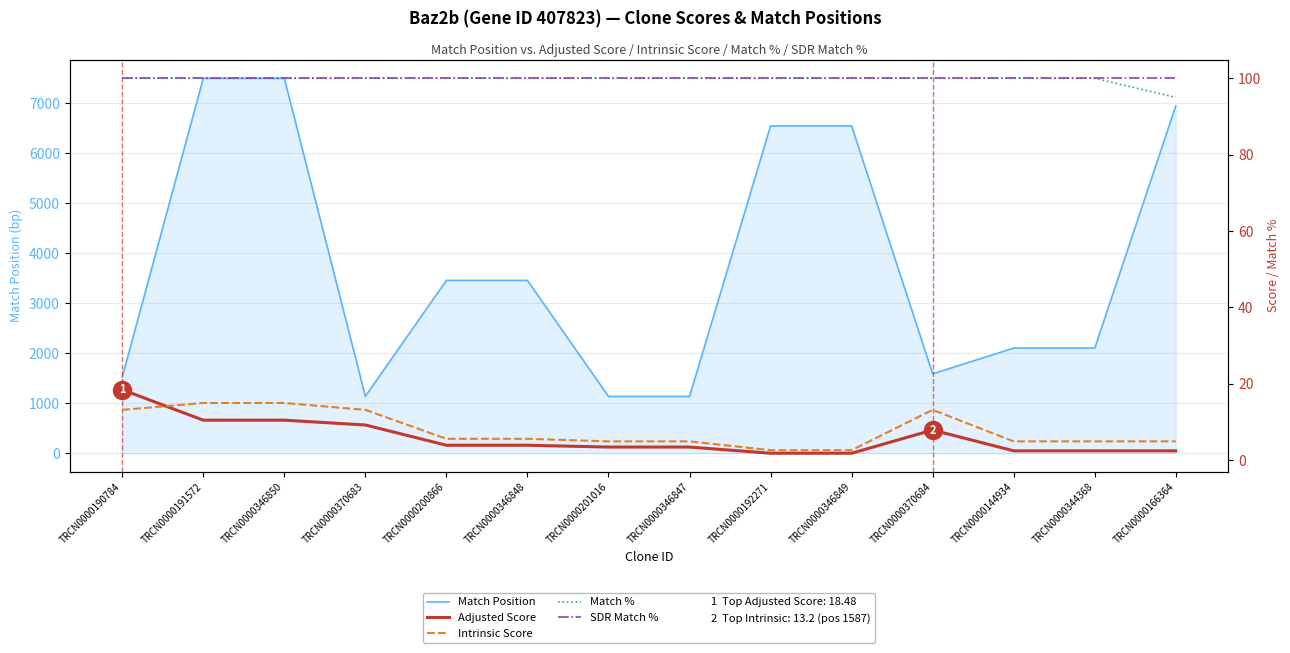

What is the sum of all Match Position values?

52647.0